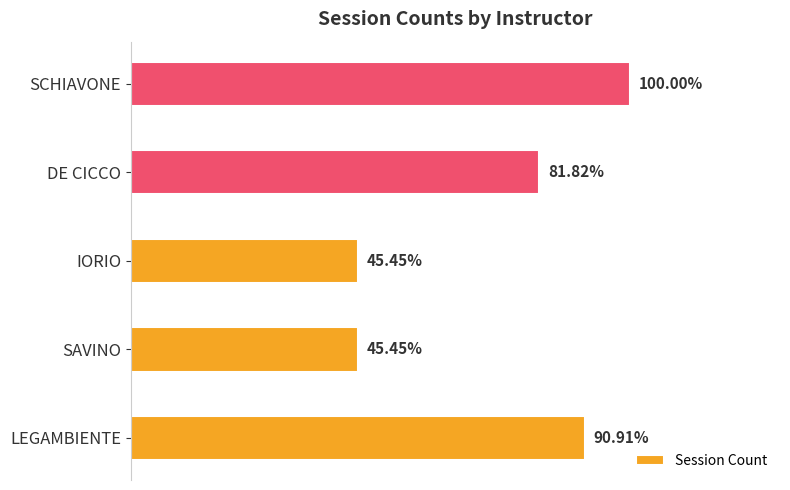

Are the bars horizontal?

Yes